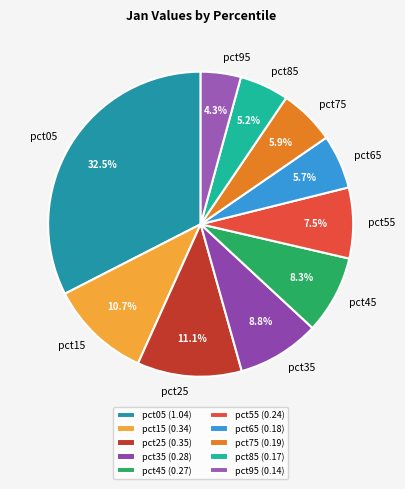

Count the number of slices in the pie.

10